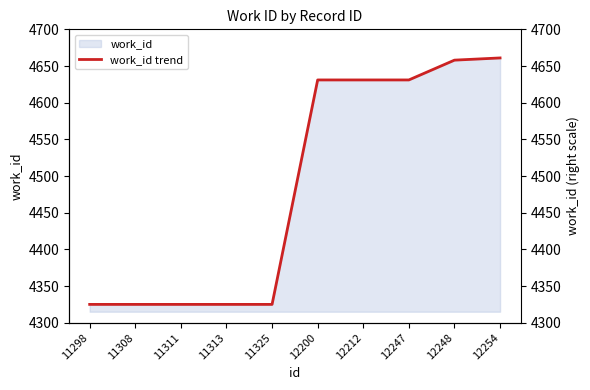

True or false: the data has more than 0 interior local peaks.

False